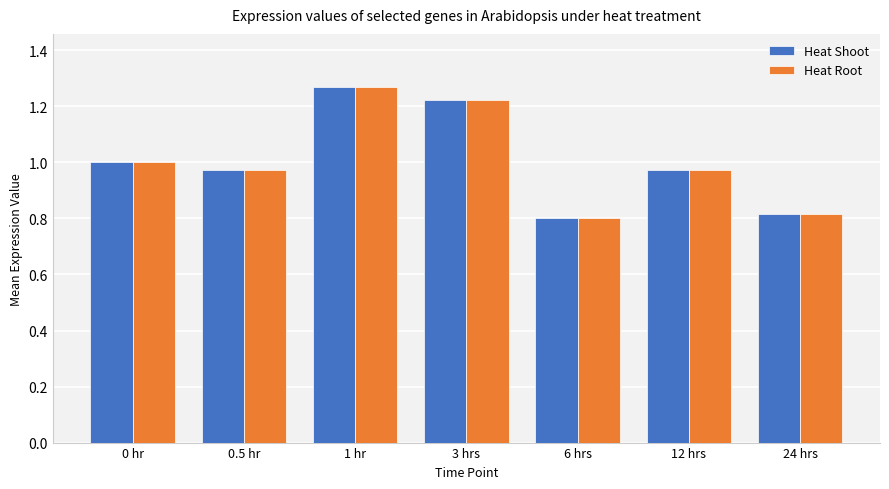

What is the difference between the maximum and minimum values in the Heat Shoot series?

0.5